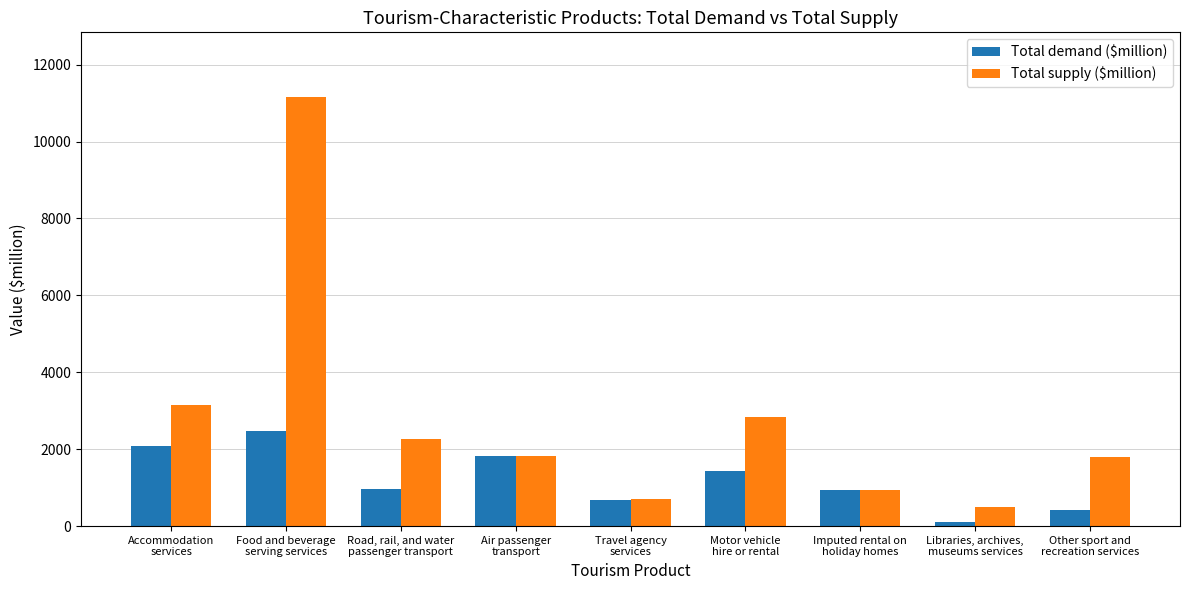

Which series has the widest spread of values?

Total supply ($million)